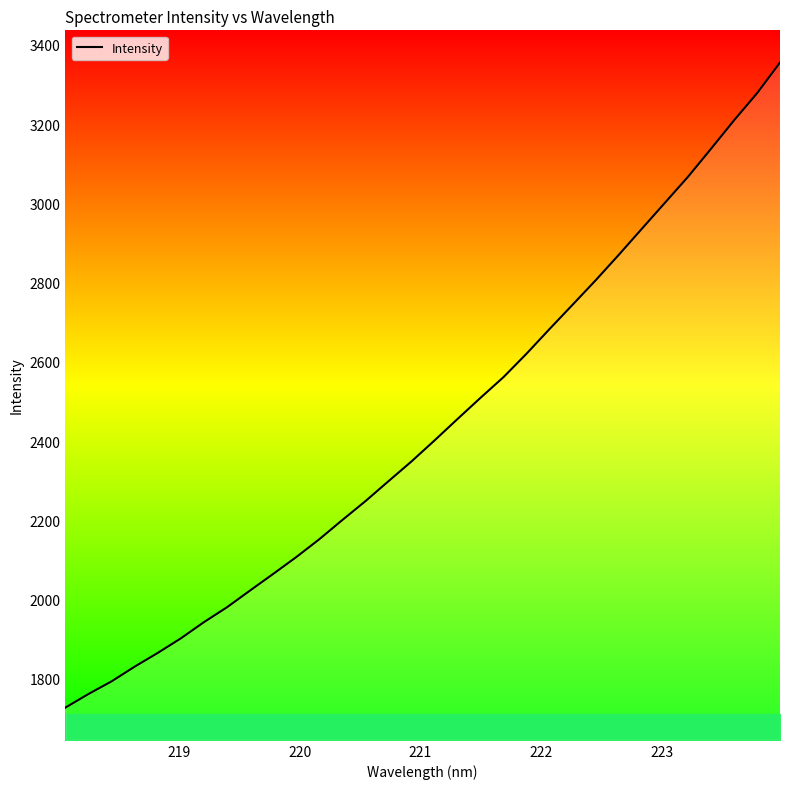

Reading right to left, what are all the values shown in this chart?

3355.0	3277.4	3209.0	3137.3	3066.6	3001.2	2935.7	2870.1	2806.1	2744.5	2683.3	2620.9	2561.8	2509.4	2455.9	2401.6	2348.6	2298.7	2248.3	2200.8	2152.3	2107.2	2064.8	2023.0	1980.8	1943.2	1902.4	1865.7	1831.1	1794.0	1762.2	1727.8